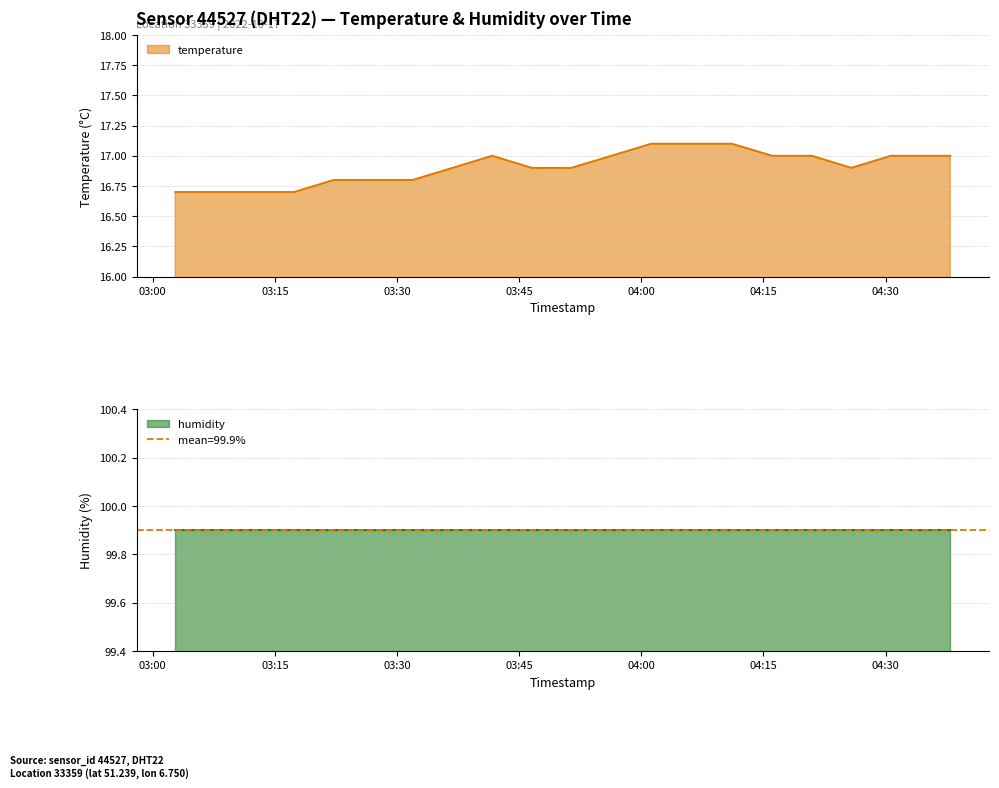

True or false: humidity and temperature intersect in this chart.

False